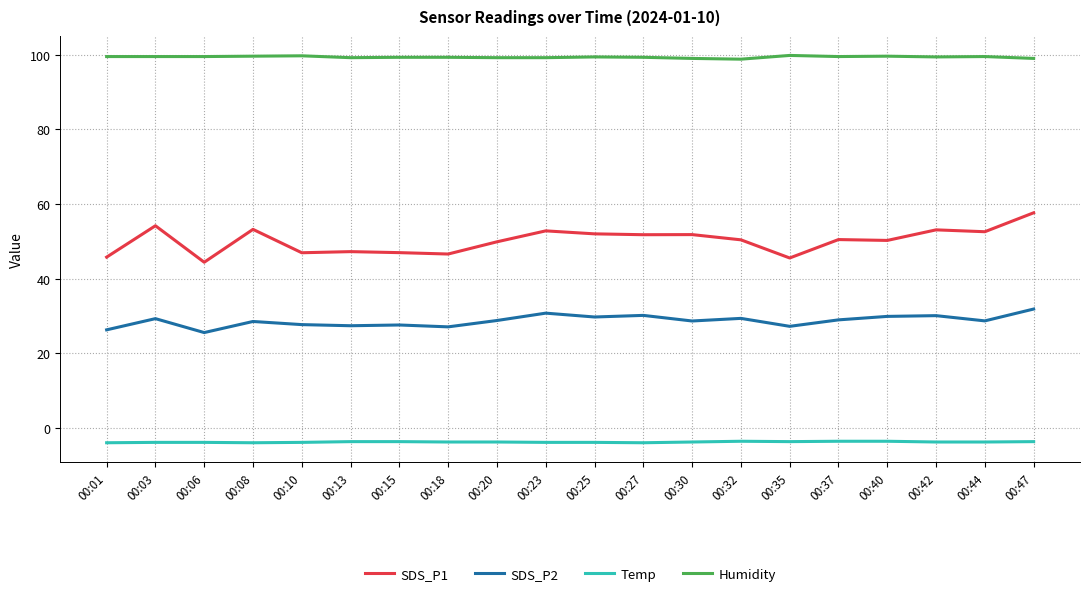

What is the total value across all series at 00:27?

177.4